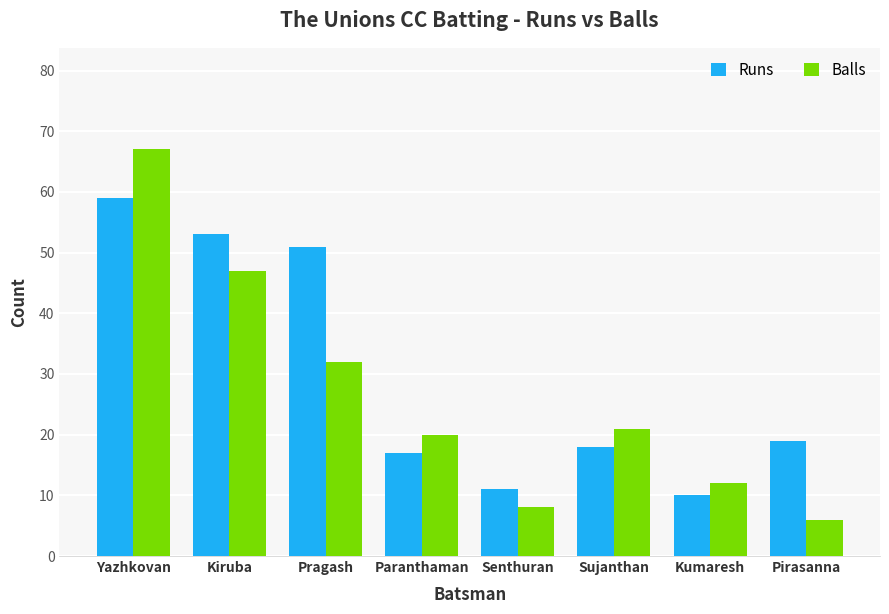

Read the Balls value at Pirasanna, to the nearest 5.

5